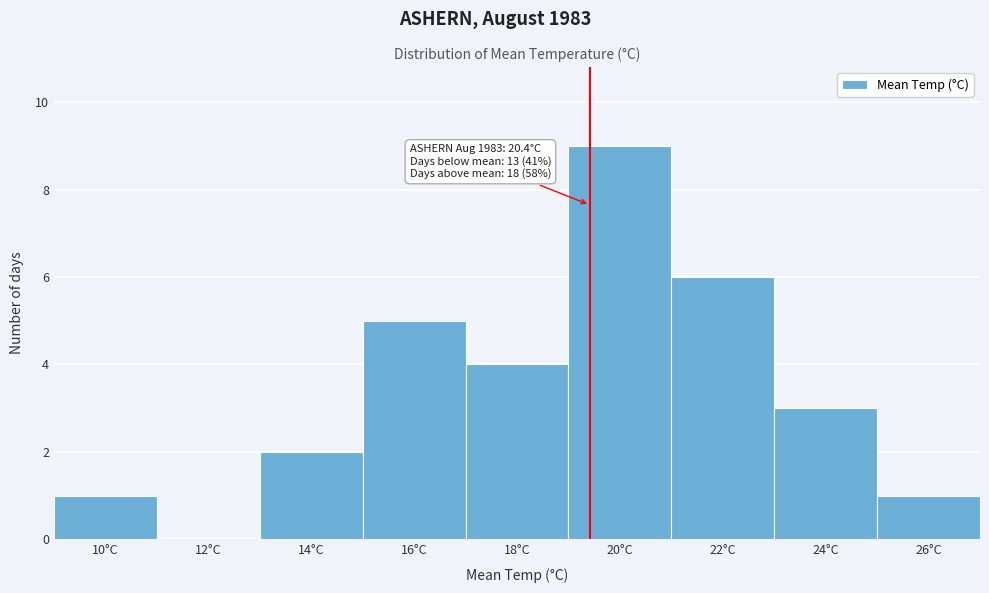

Reading left to right, extract all data points from this chart.

10°C=1	12°C=0	14°C=2	16°C=5	18°C=4	20°C=9	22°C=6	24°C=3	26°C=1